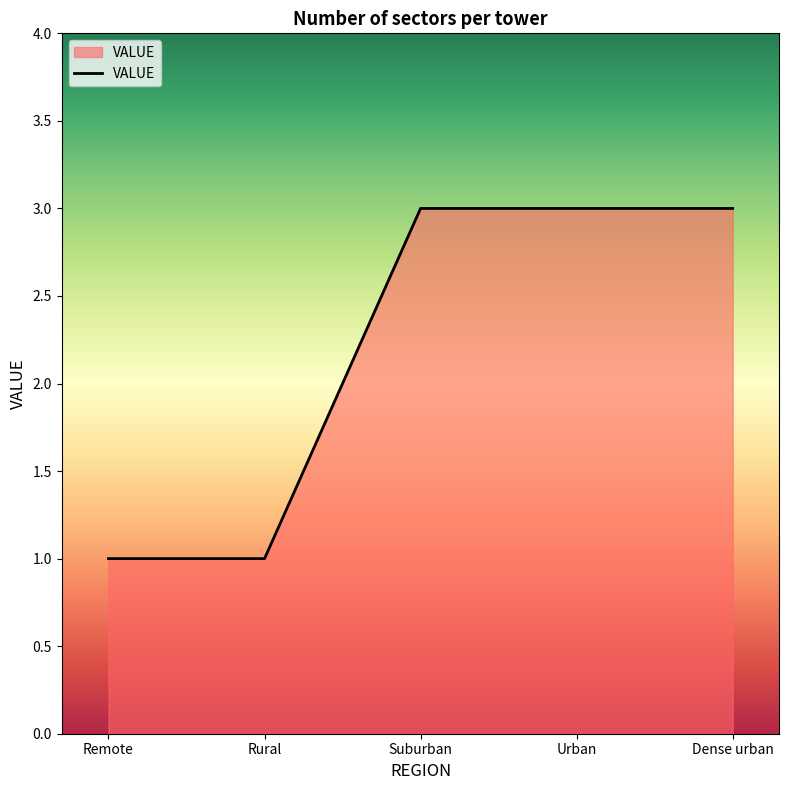

Reading left to right, what are all the values shown in this chart?

Remote=1	Rural=1	Suburban=3	Urban=3	Dense urban=3